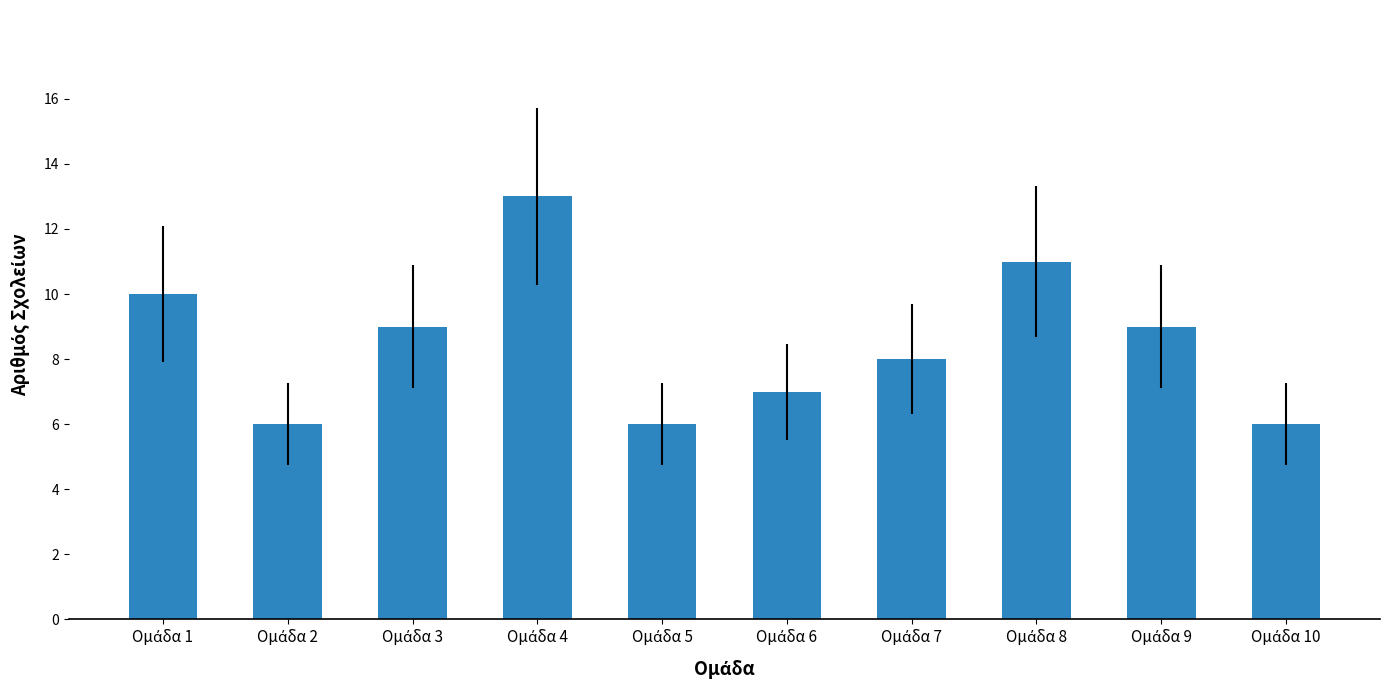

Reading left to right, list all the values displayed in this chart.

10	6	9	13	6	7	8	11	9	6